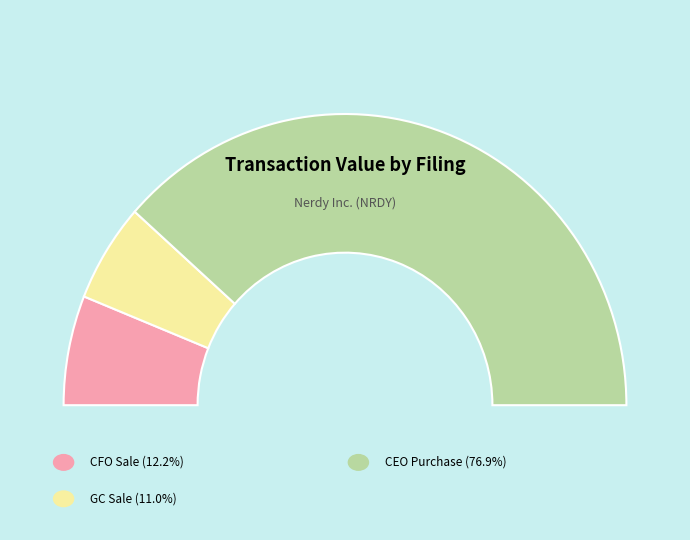

To the nearest percent, what portion does wk-form4_1710968621.xml represent?

11%